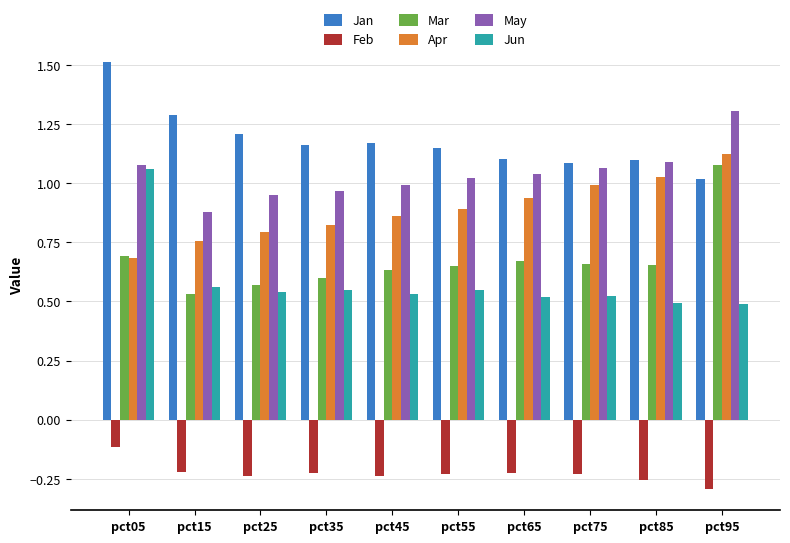

Rank the series by their maximum value, from lowest to highest.

Feb, Jun, Mar, Apr, May, Jan